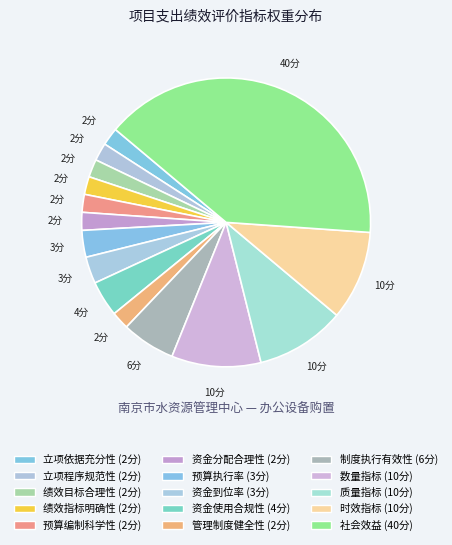

True or false: 时效指标 accounts for 10% of the total.

True